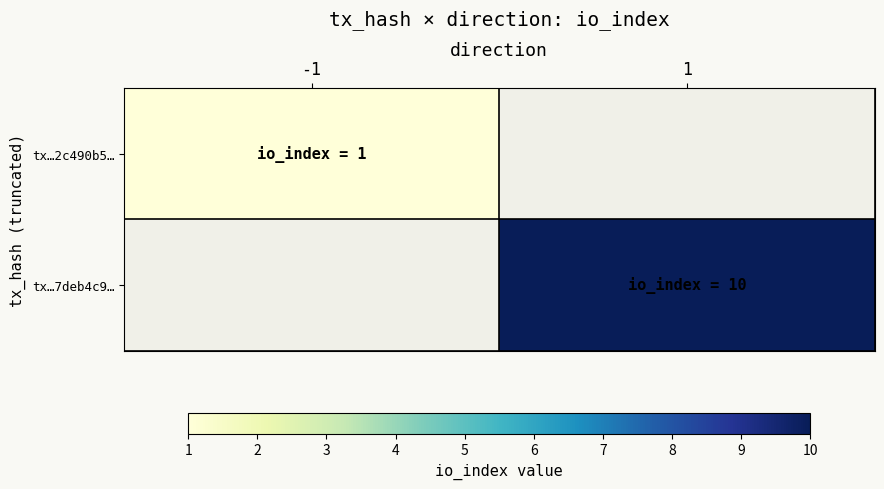

At which category does the chart reach its minimum across all series?

-1